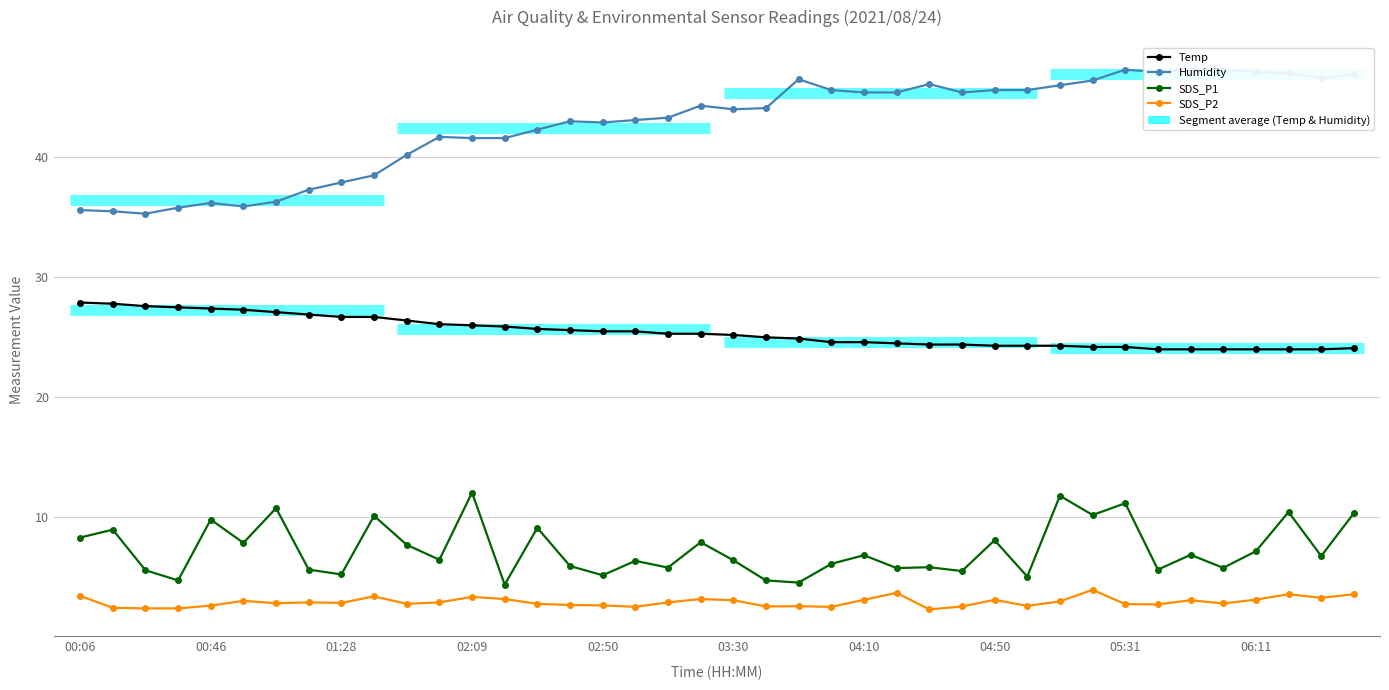

What is the value of the SDS_P2 point at the 39th from the left?

3.3